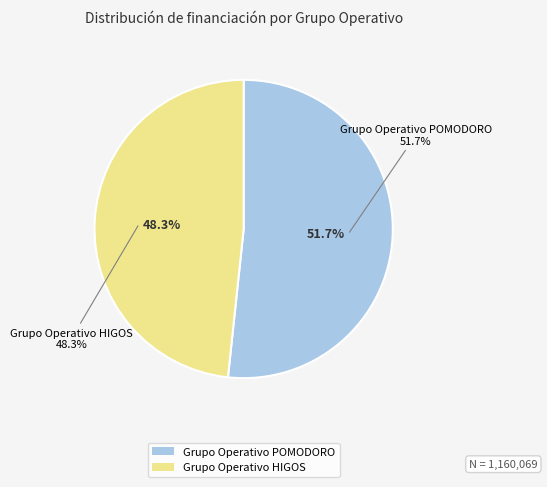

How many slices are in this pie chart?

2